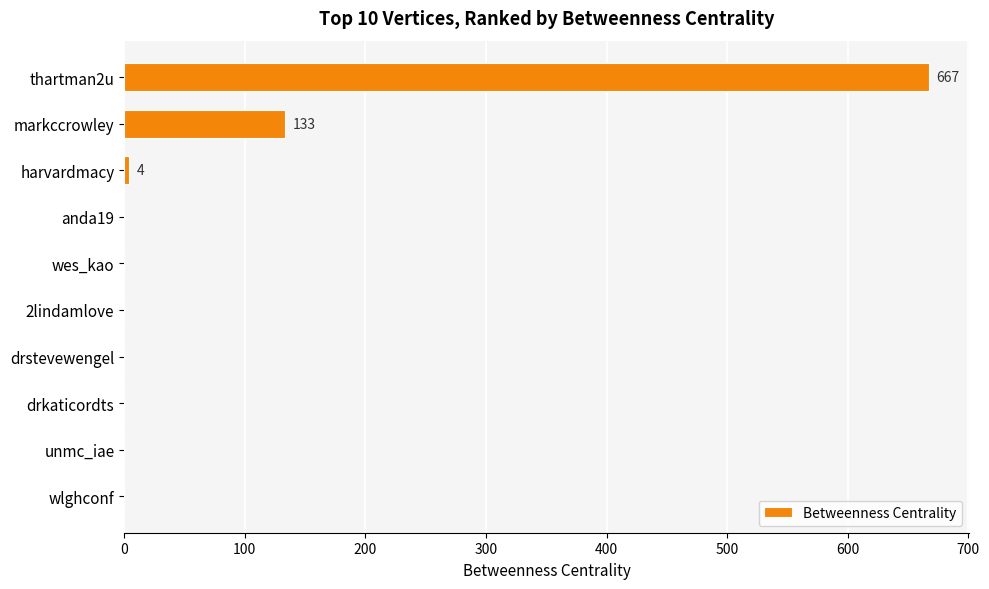

Is it true that the value at drkaticordts is 0?

True